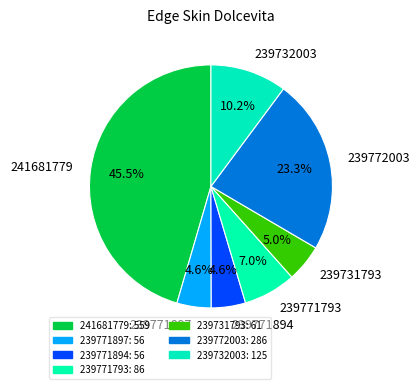

To the nearest percent, what is the difference between the 239771897 and 239772003 slice percentages?

19%